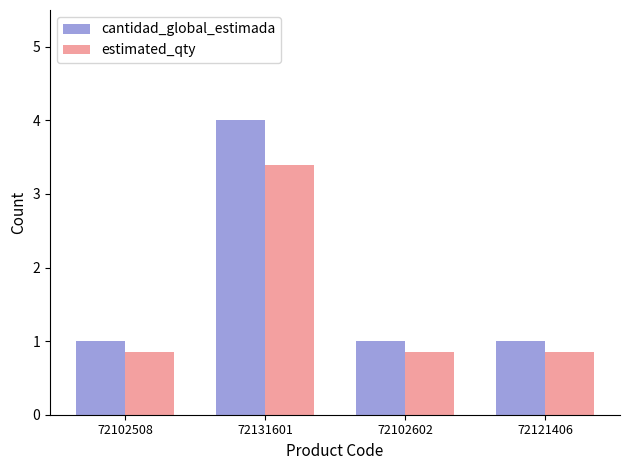

What position from the left is 72121406?

4